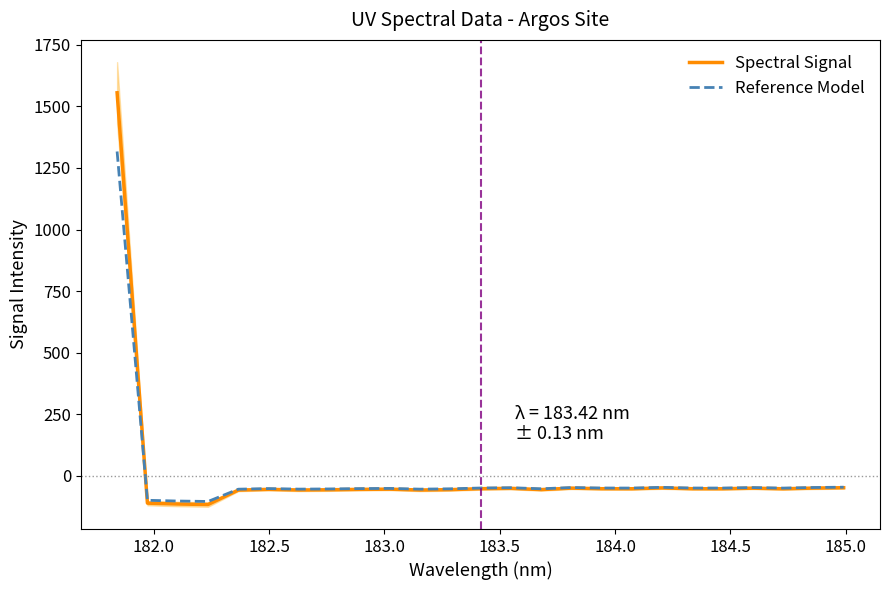

What is the sum of all Reference Model values?

-31.4